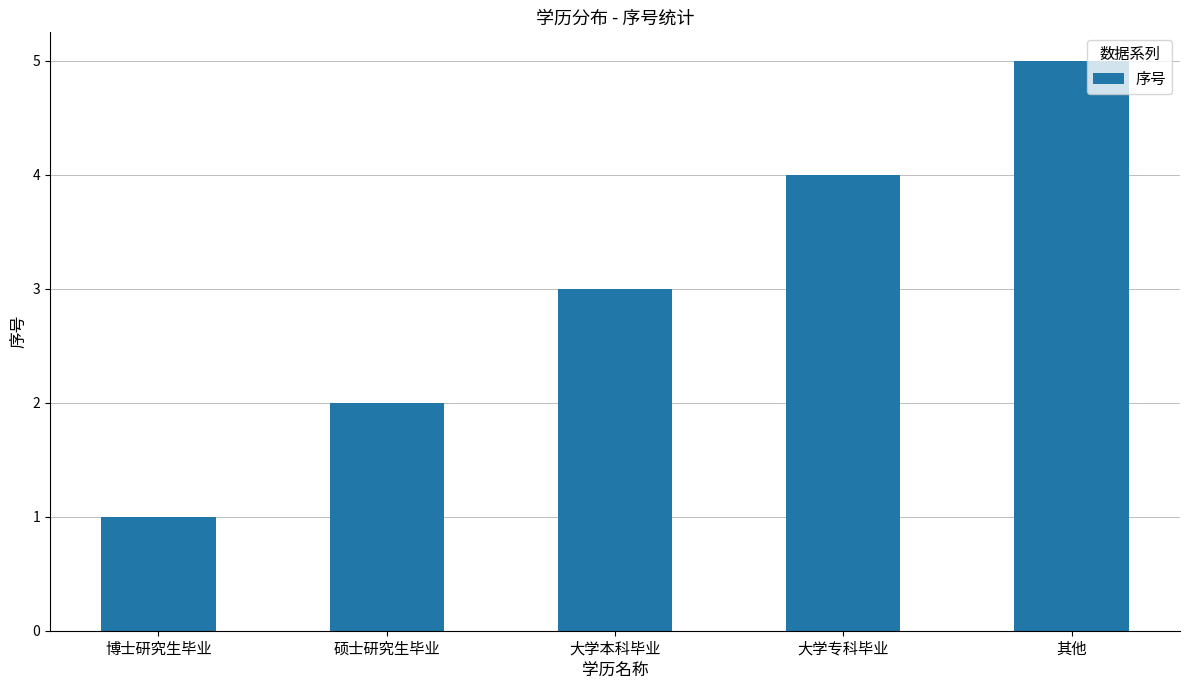

Reading right to left, extract all data points from this chart.

其他=5	大学专科毕业=4	大学本科毕业=3	硕士研究生毕业=2	博士研究生毕业=1